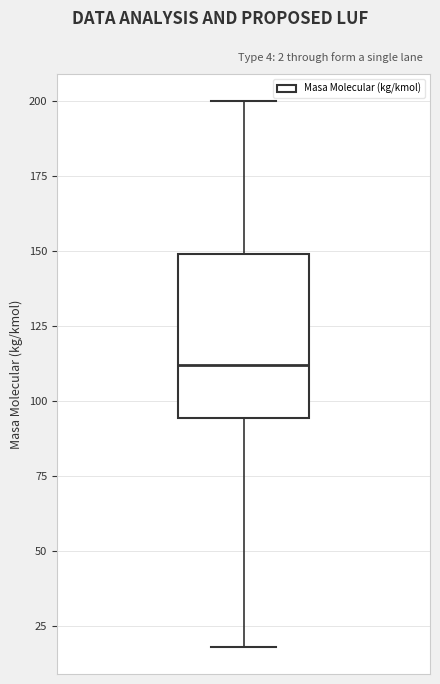

Where does the lower whisker of the box end on the y-axis? The values are not printed on the chart, so give them approximately, as read against the axis.

20